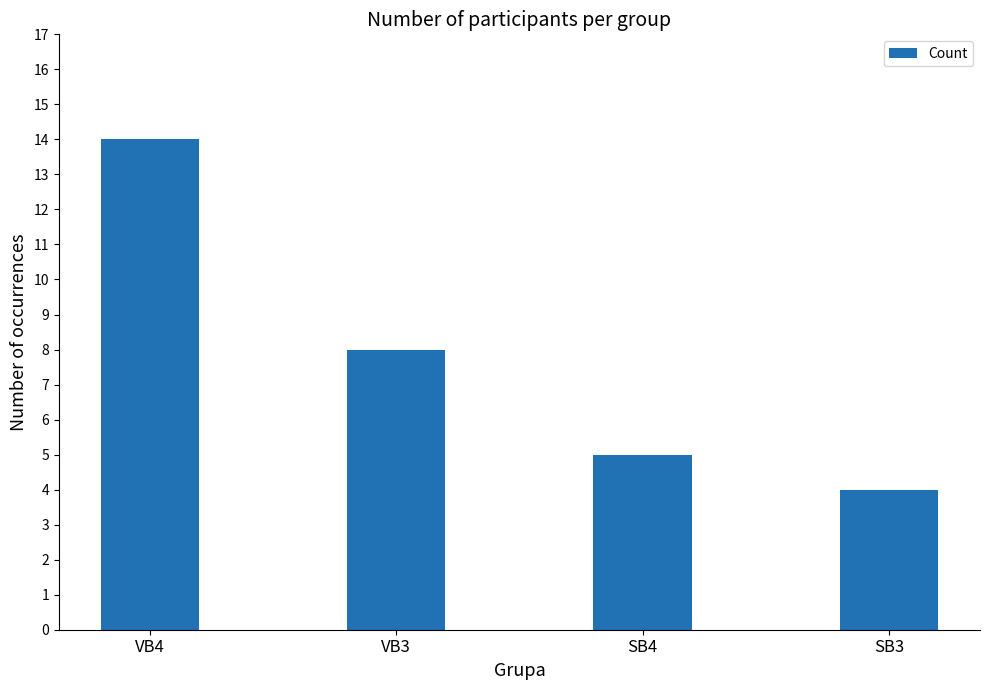

Between SB3 and VB4, which is larger?

VB4